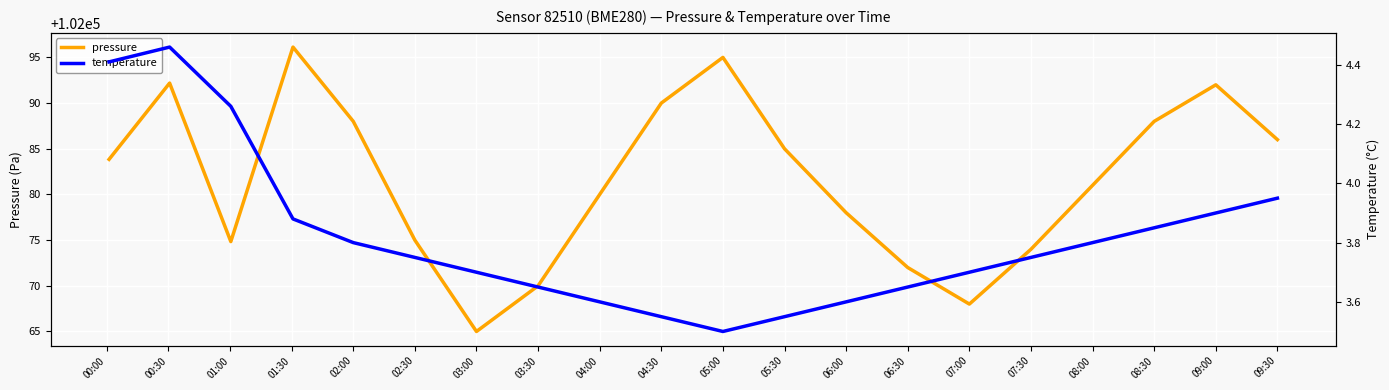

What is the difference between the pressure values at 07:00 and 08:30?

20.0